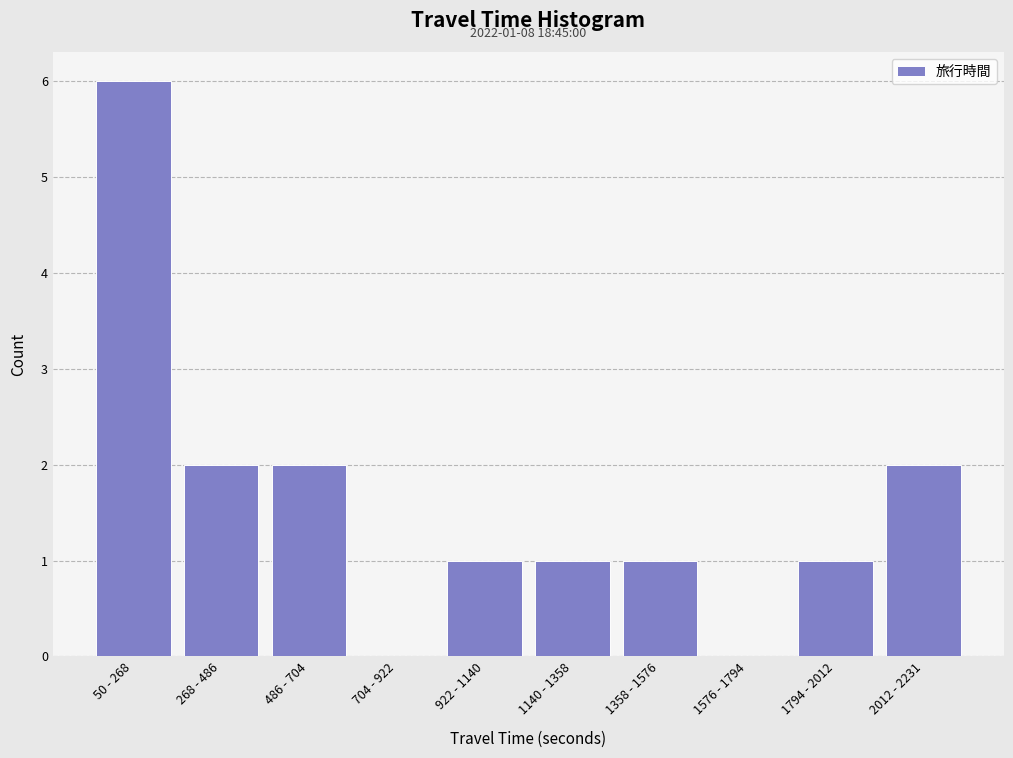

Reading left to right, what are all the values shown in this chart?

50 - 268=6	268 - 486=2	486 - 704=2	704 - 922=0	922 - 1140=1	1140 - 1358=1	1358 - 1576=1	1576 - 1794=0	1794 - 2012=1	2012 - 2231=2